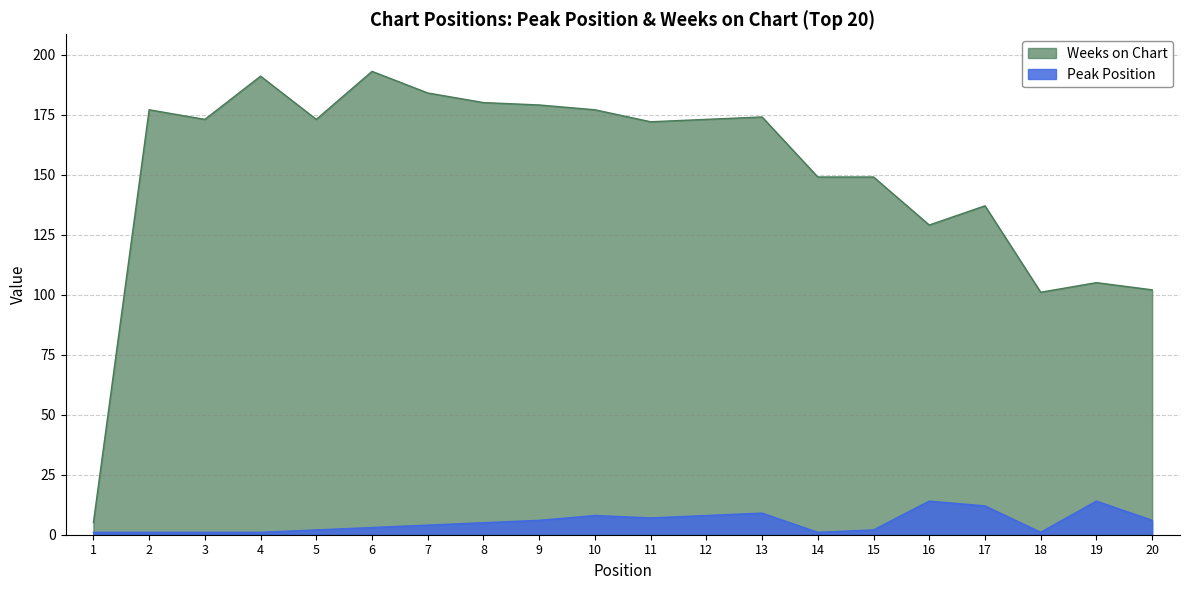

What is the highest value of the Peak Position series?

14